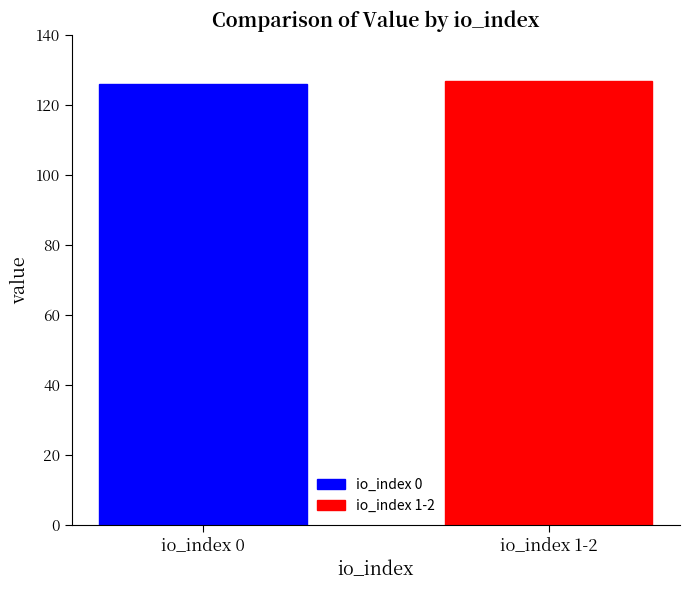

What is the greatest value displayed?

126.9